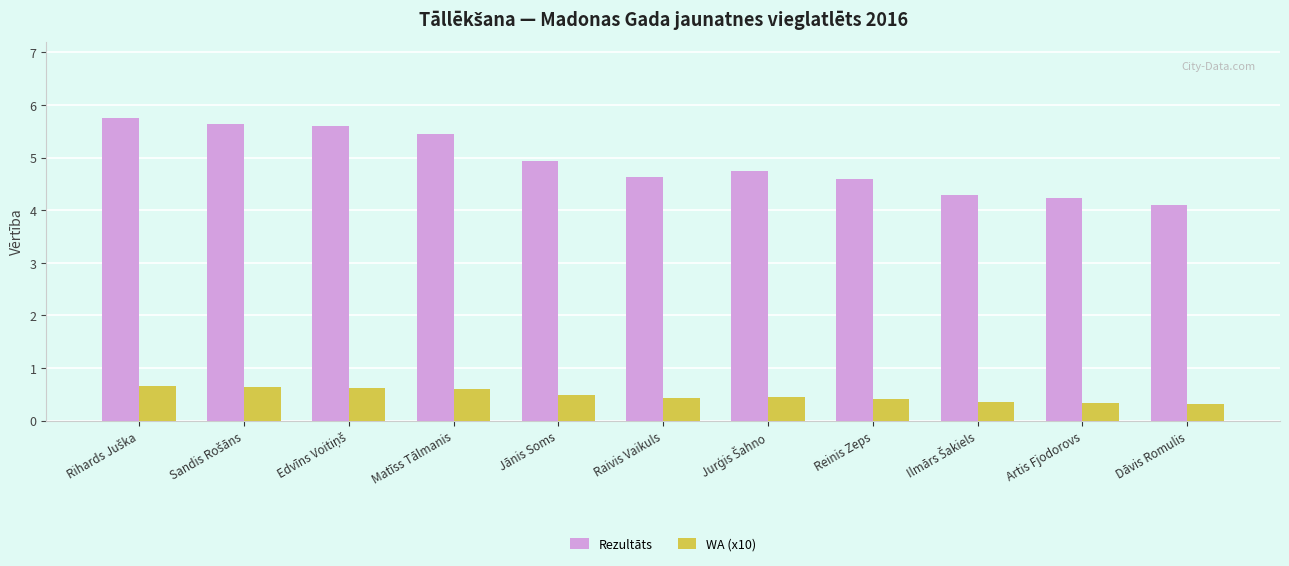

How many bars are there in each group?

2